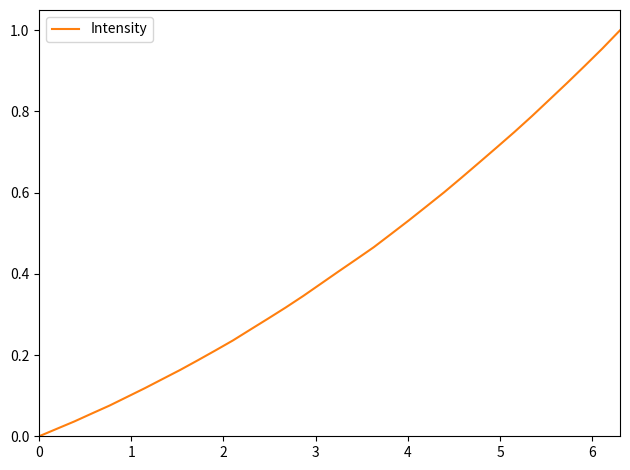

What is the sum of all values?

14.6